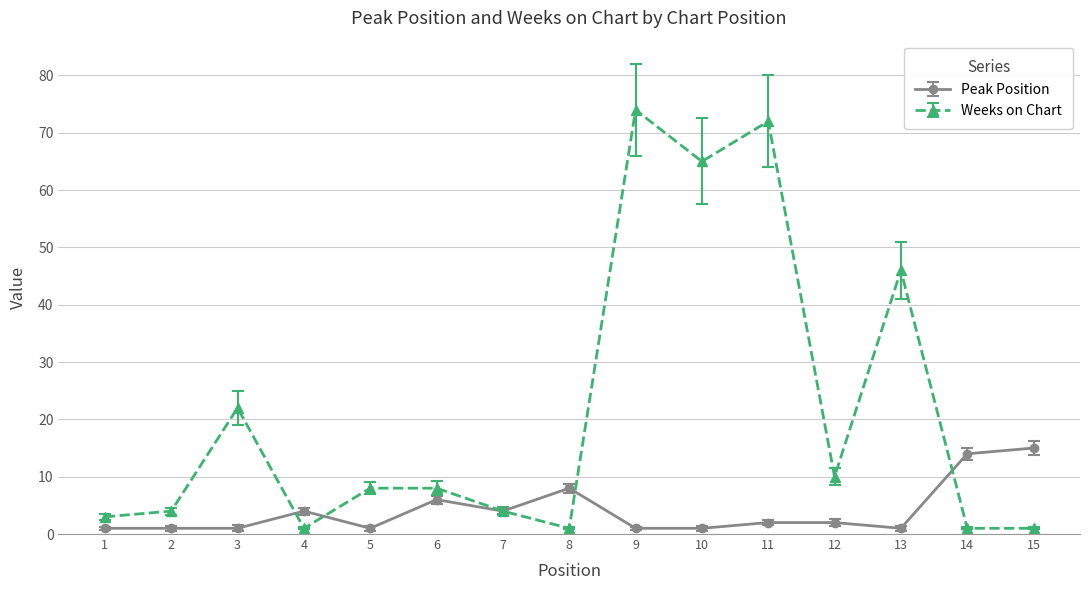

At which label does Weeks on Chart reach its peak?

9